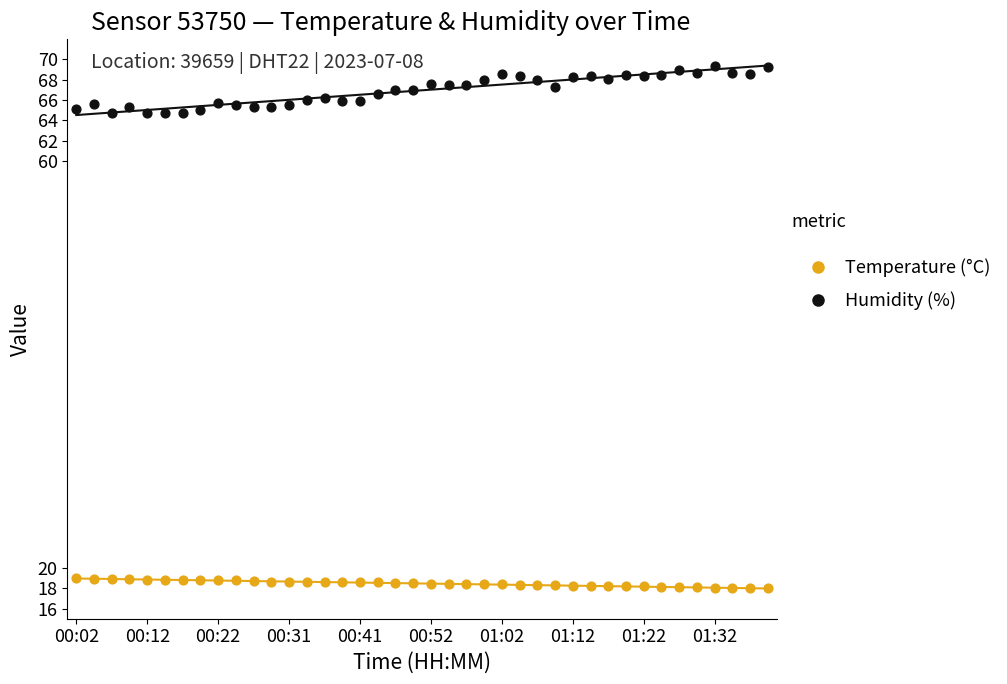

Which series contains the lowest Y value?

Temperature (°C)